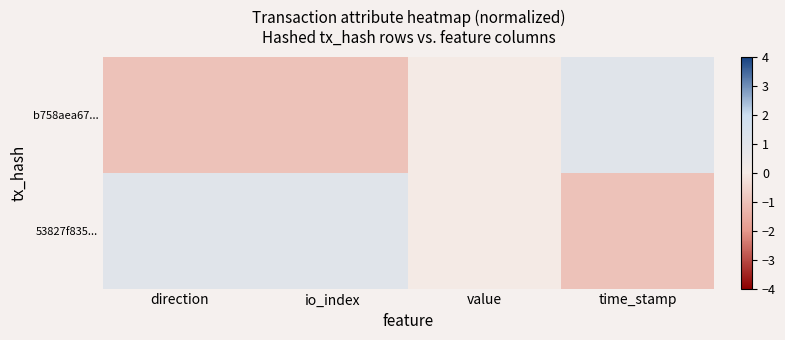

How many data points does each series have?

4